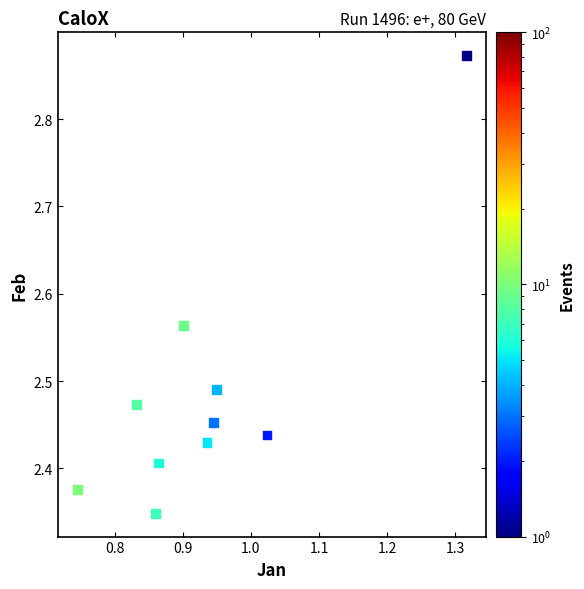

What is the range of X values (max minus min)?

0.6